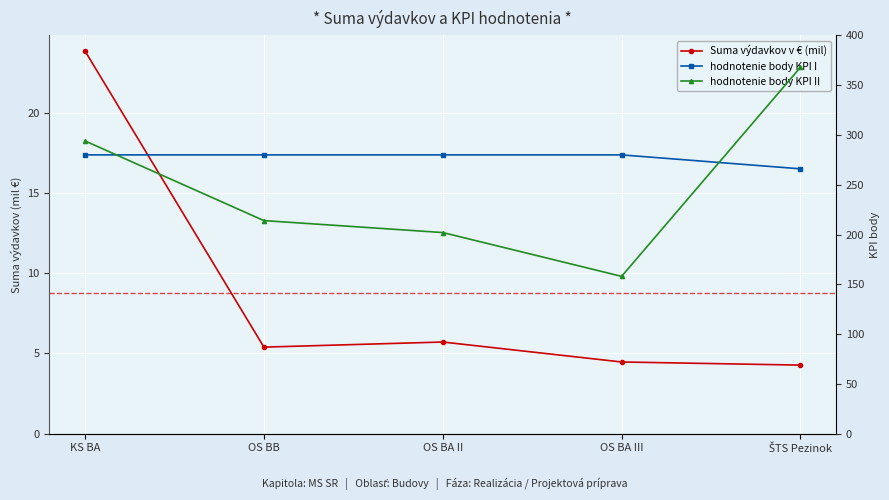

At which category is the sum across all series the highest?

ŠTS Pezinok